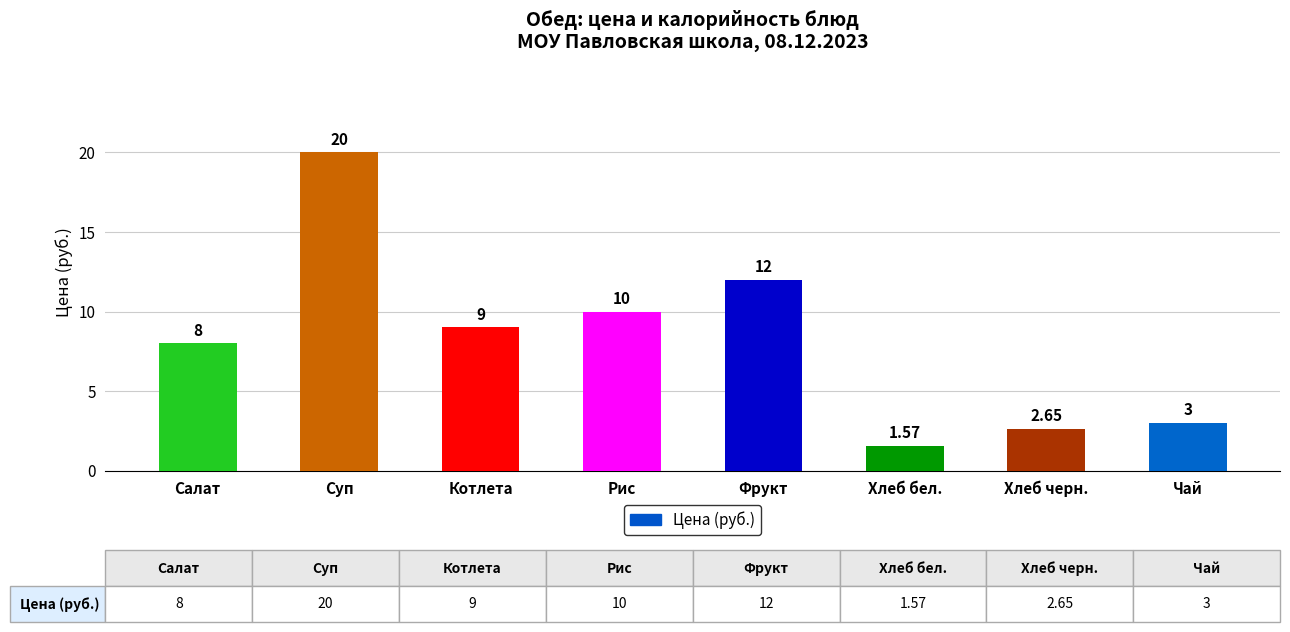

Rank the categories by value from highest to lowest.

Суп, Фрукт, Рис, Котлета, Салат, Чай, Хлеб черн., Хлеб бел.